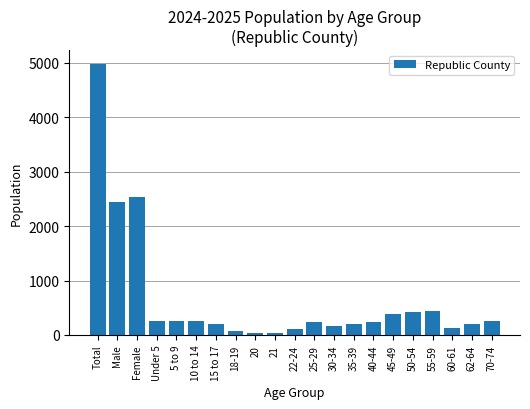

What is the sum of all values?

13852